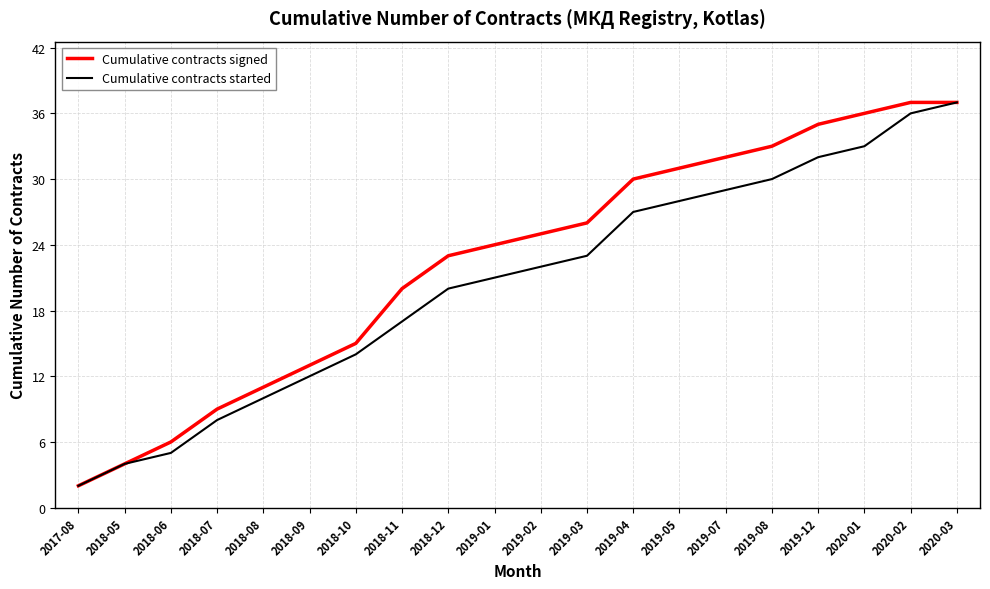

Which series changed the most between 2018-05 and 2018-11?

Cumulative contracts signed